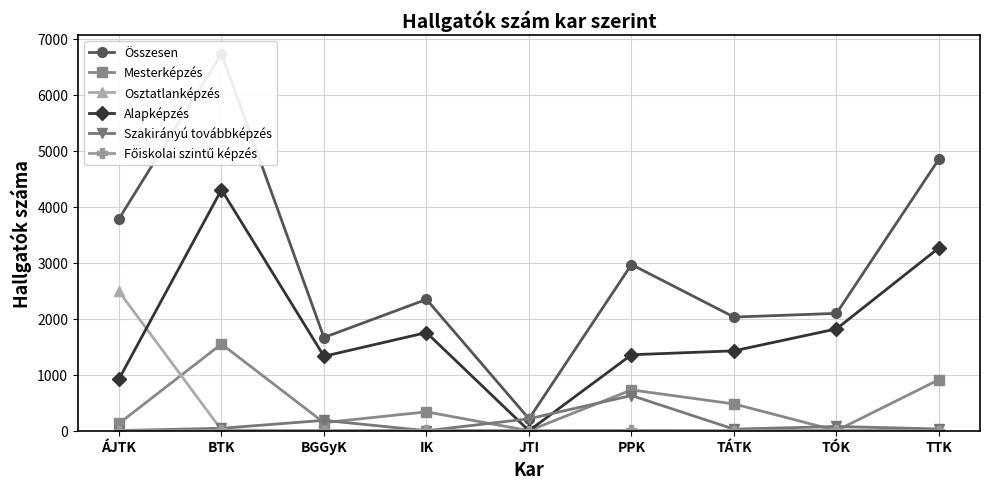

Reading right to left, transcribe all the data shown in this chart.

Összesen: 4853	2096	2030	2968	213	2346	1665	6731	3785
Mesterképzés: 913	2	478	729	0	337	144	1549	129
Osztatlanképzés: 1	0	3	2	0	0	0	14	2487
Alapképzés: 3267	1819	1427	1357	0	1753	1330	4305	923
Szakirányú továbbképzés: 31	76	28	629	213	0	185	44	3
Főiskolai szintű képzés: 3	12	1	7	0	10	3	5	0